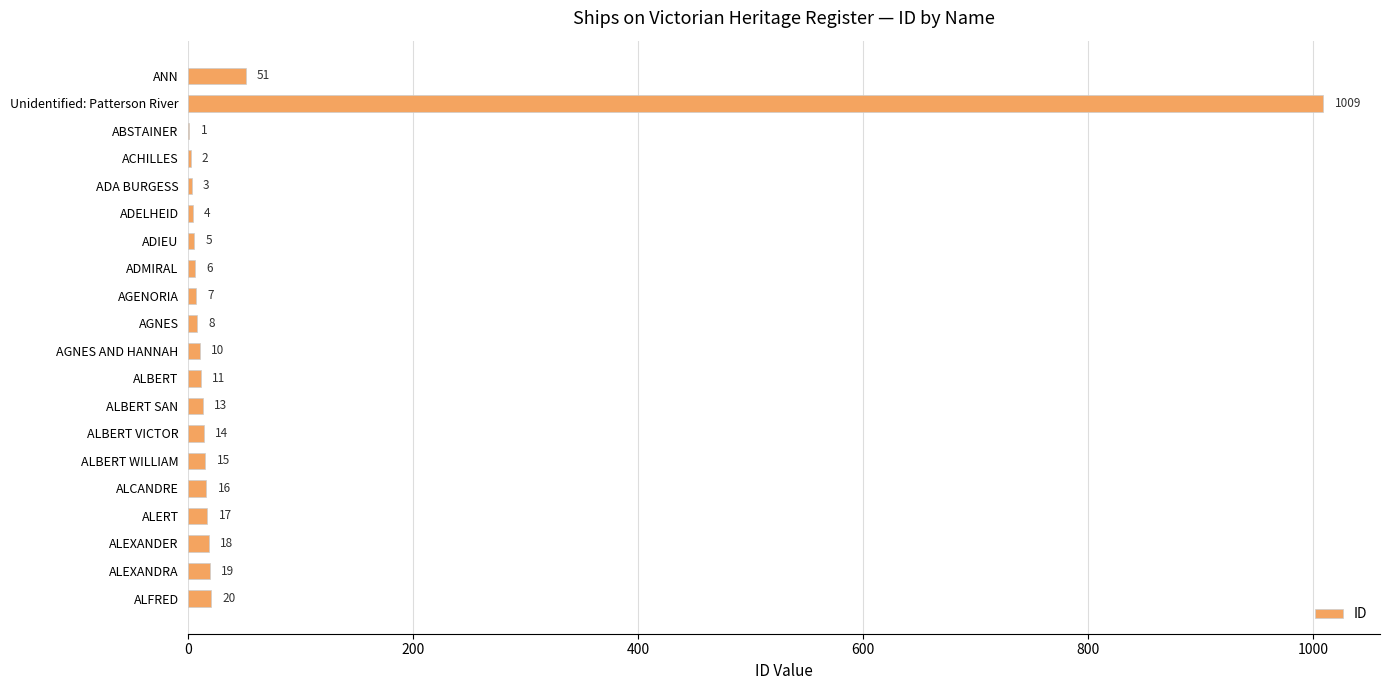

What is the sum of the values at ALEXANDER and Unidentified: Patterson River?

1027